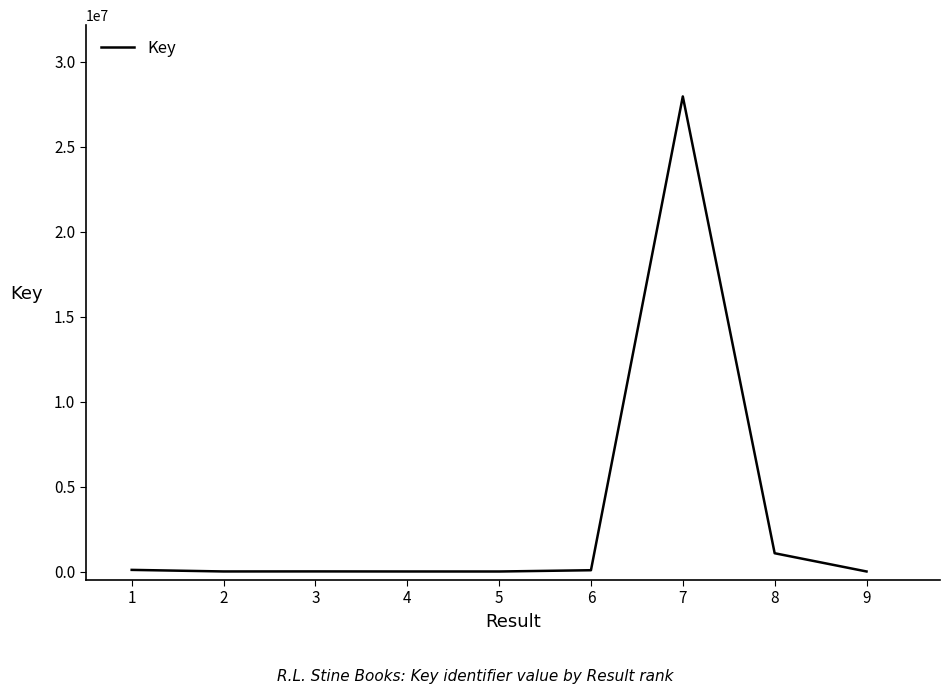

What is the sum of all values?

29224126